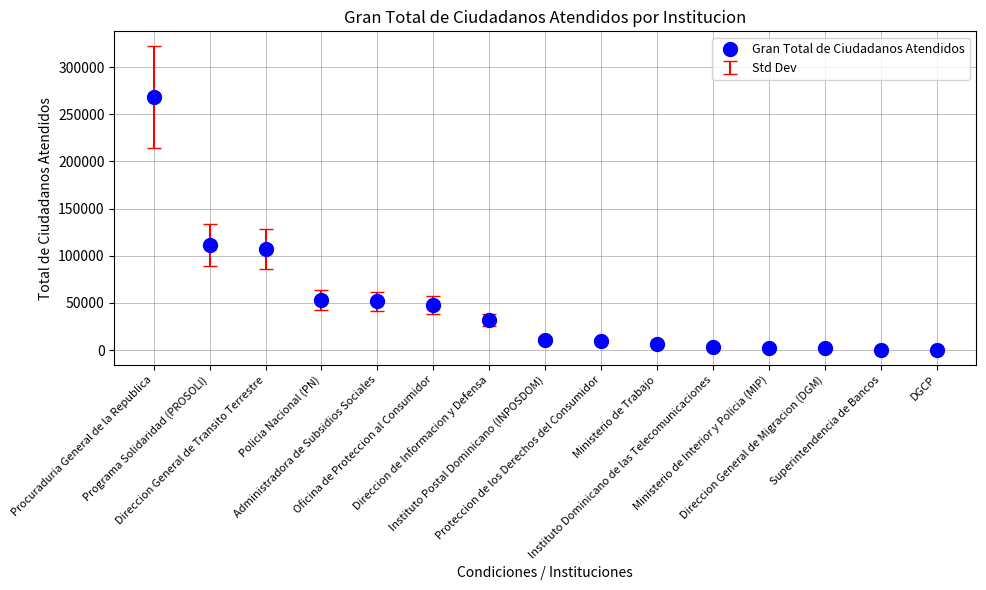

What Y value in the scatter plot is closest to 134279?

111691